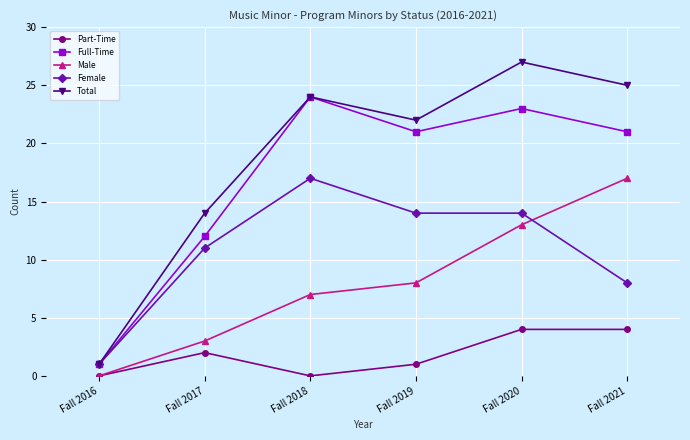

True or false: Full-Time has more than 0 interior local peaks.

True